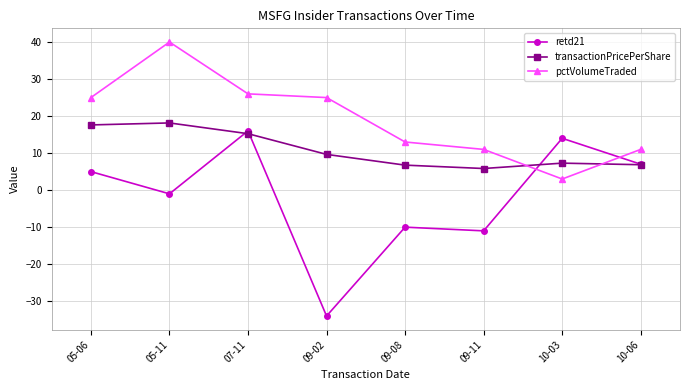

What is the difference between the pctVolumeTraded values at 10-06 and 10-03?

8.0